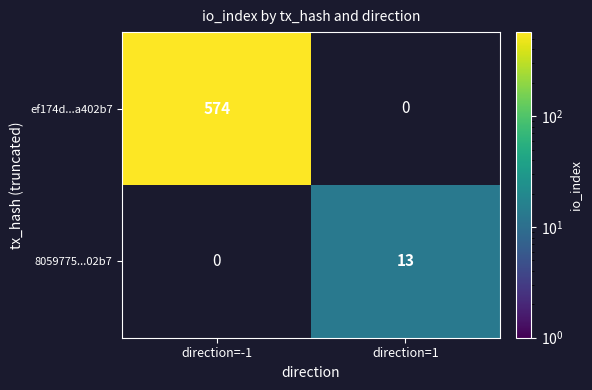

At which category is the sum across all series the highest?

direction=-1